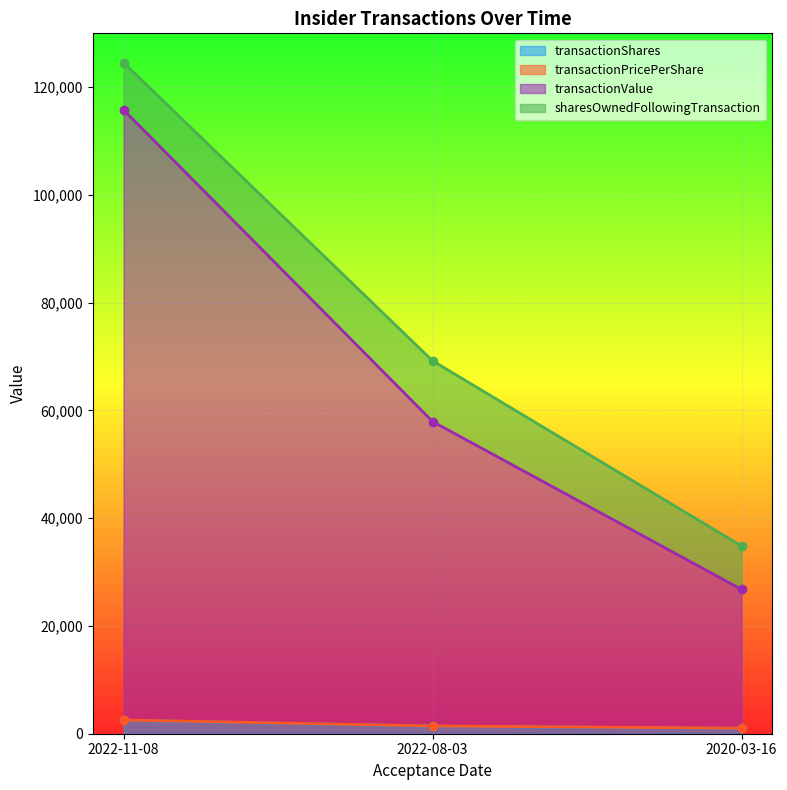

Between 2022-11-08 and 2022-08-03, which is larger?

2022-11-08